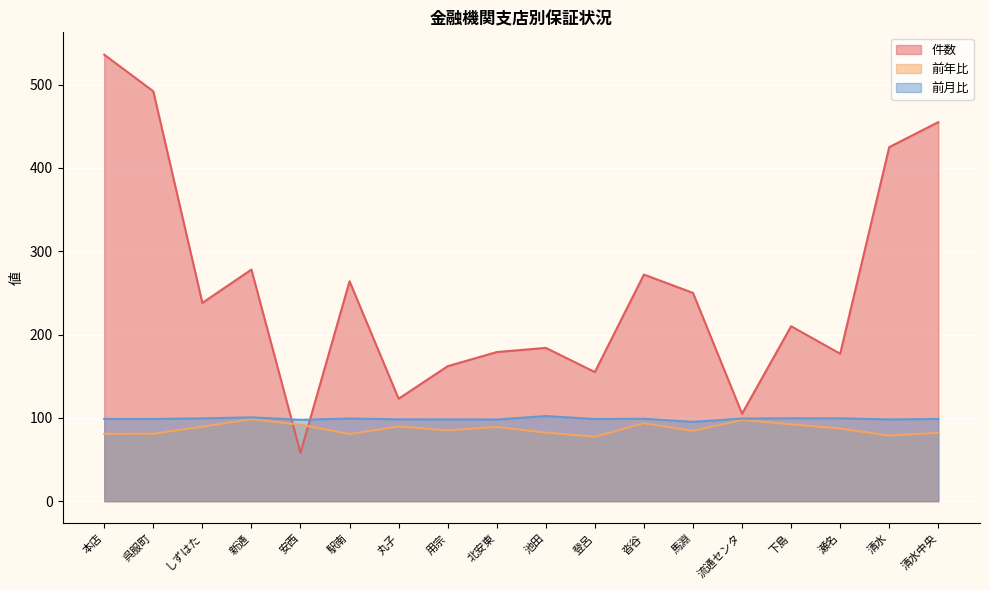

List the labels in order of 前年比 value, largest first.

新通, 流通センタ, 沓谷, 下島, 安西, 丸子, しずはた, 北安東, 瀬名, 用宗, 馬淵, 池田, 清水中央, 呉服町, 本店, 駅南, 清水, 登呂